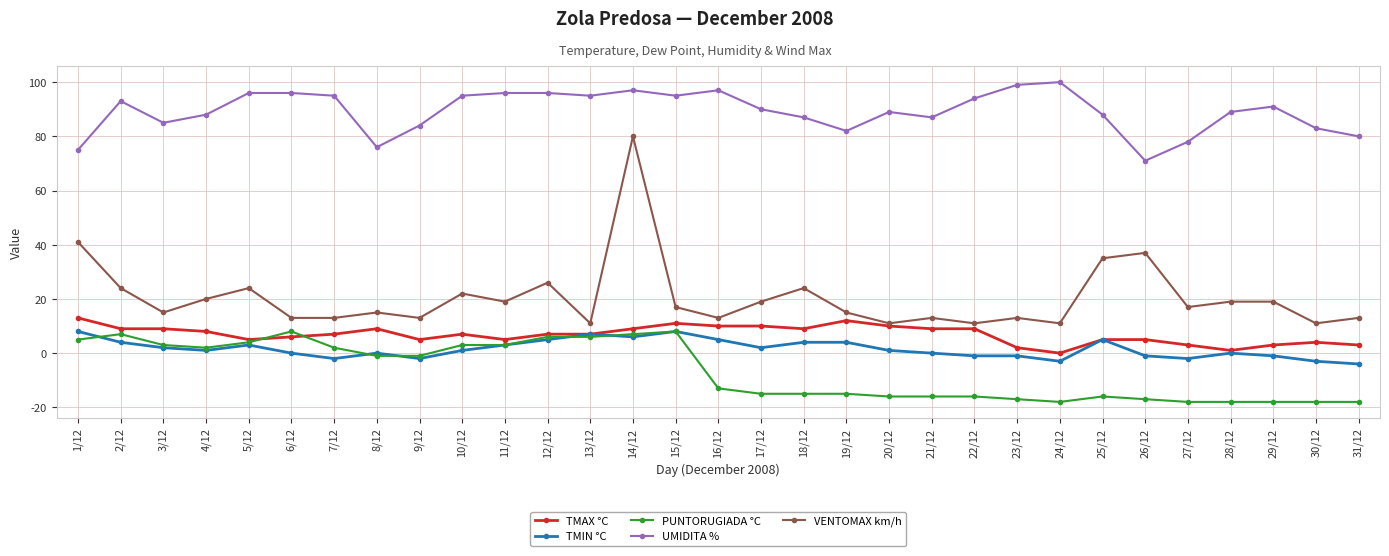

True or false: PUNTORUGIADA °C has a value of 7 at 2/12.

True